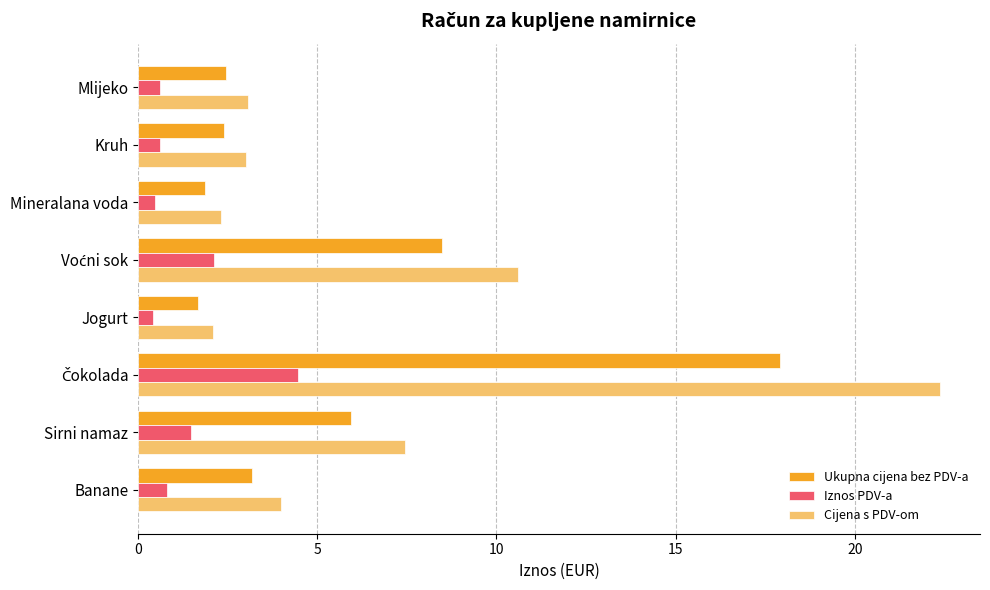

What is the average value of the Iznos PDV-a series?

1.4